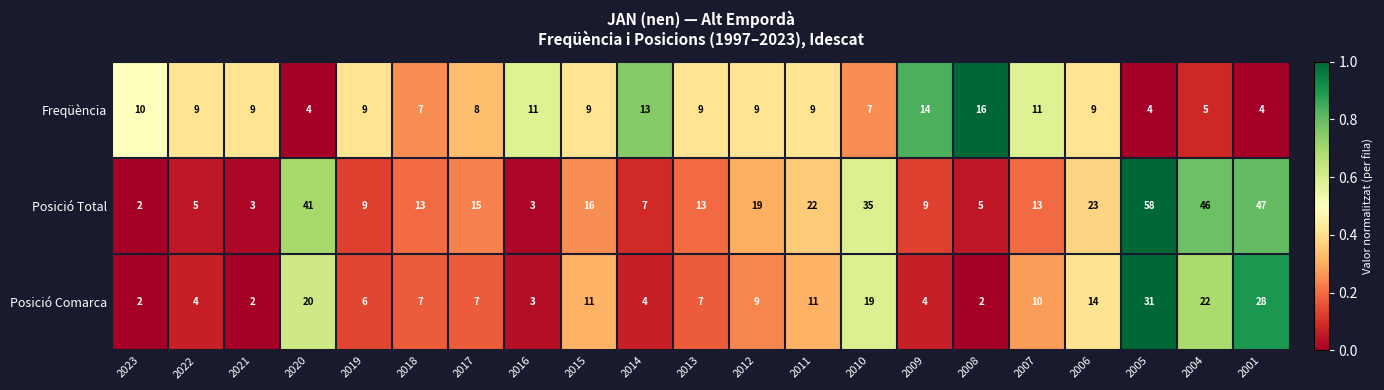

Which series has the largest range (max minus min)?

Posició Total